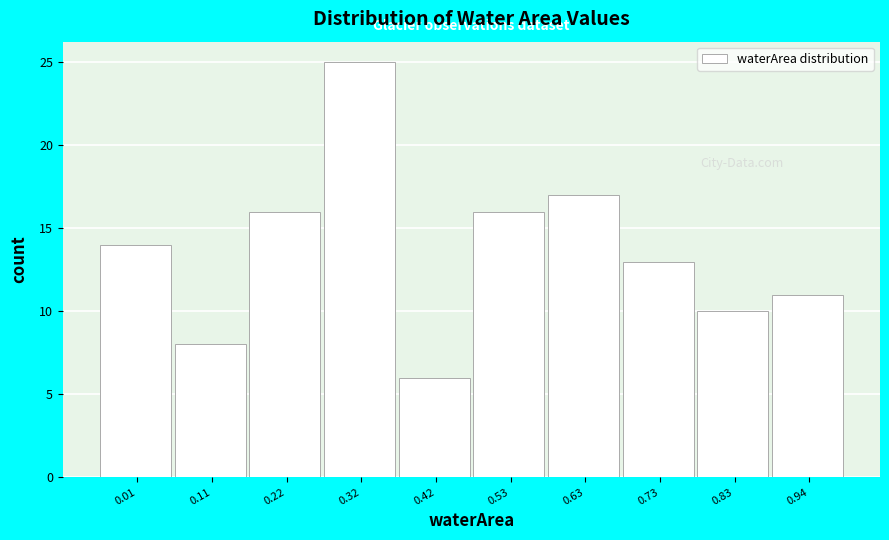

Reading left to right, what are all the values shown in this chart?

0.01=14	0.11=8	0.22=16	0.32=25	0.42=6	0.53=16	0.63=17	0.73=13	0.83=10	0.94=11